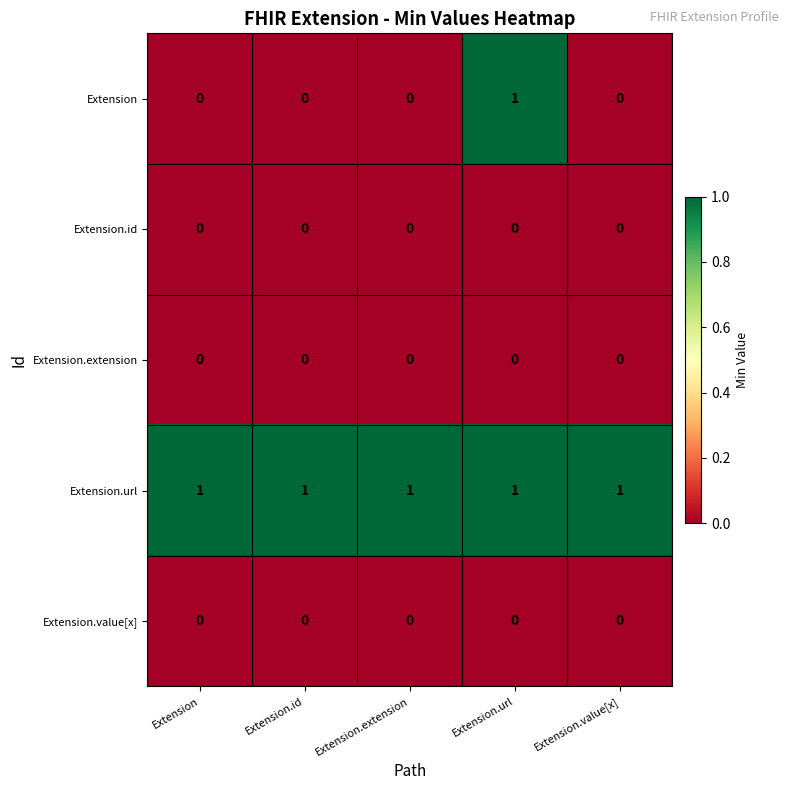

At how many categories does at least one series exceed 0?

5